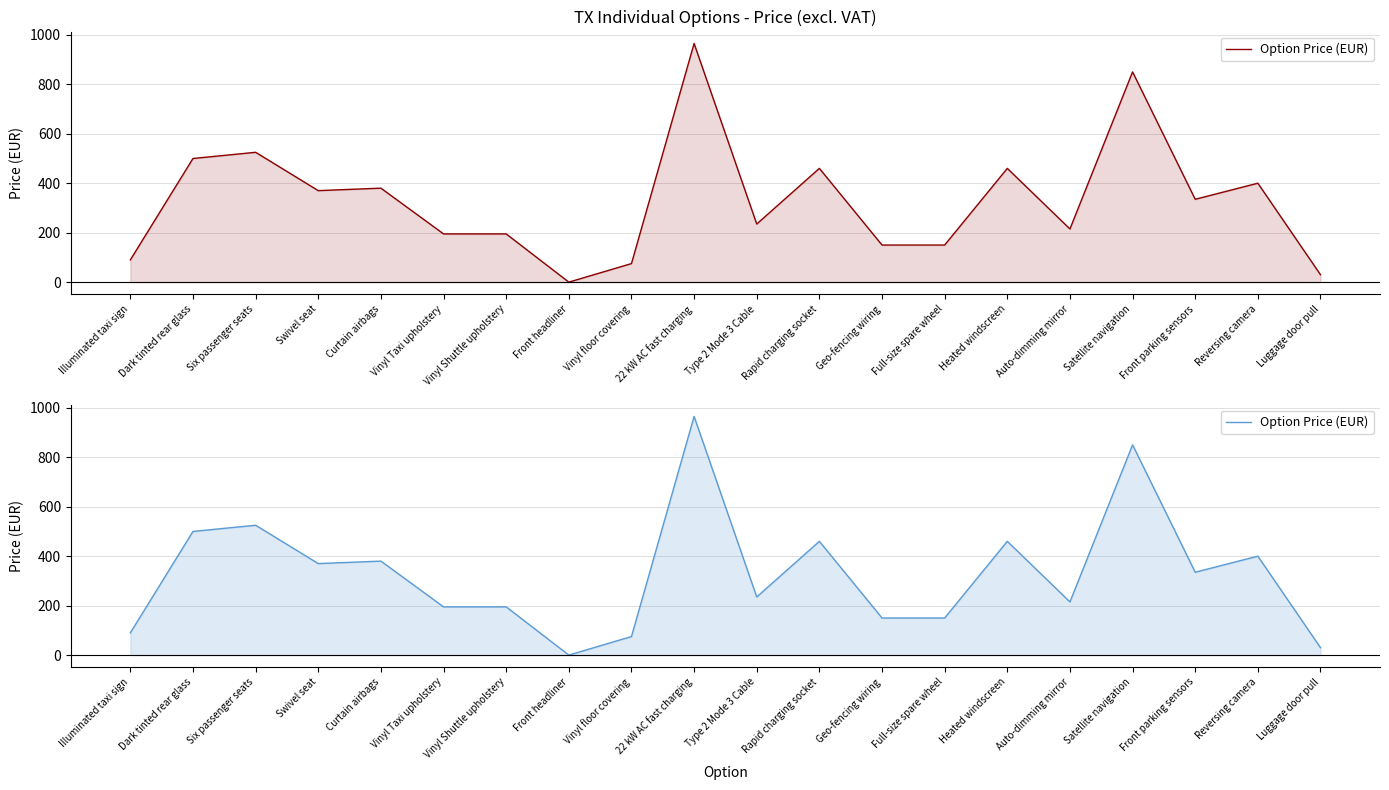

Where does the data first go above 335?

Dark tinted rear glass